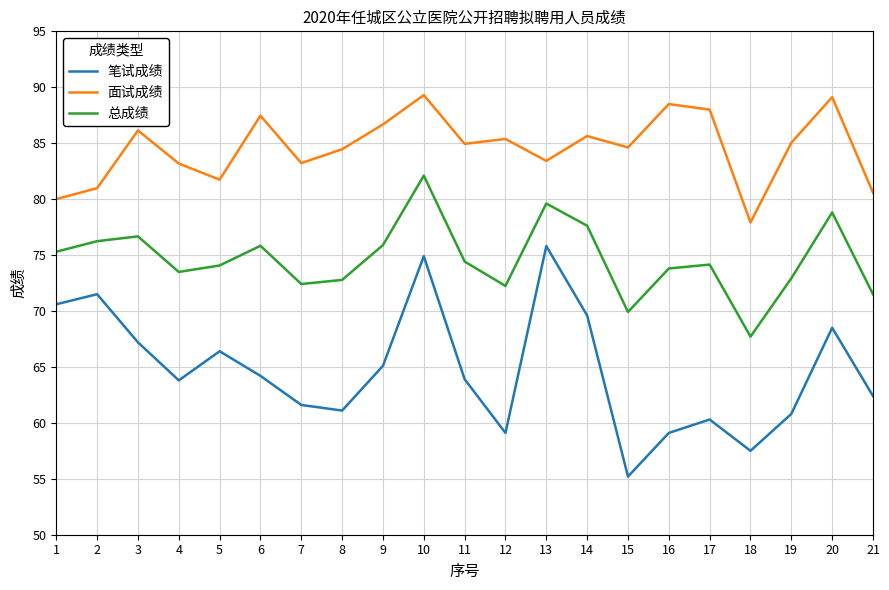

How many interior local peaks does the 笔试成绩 series have?

6